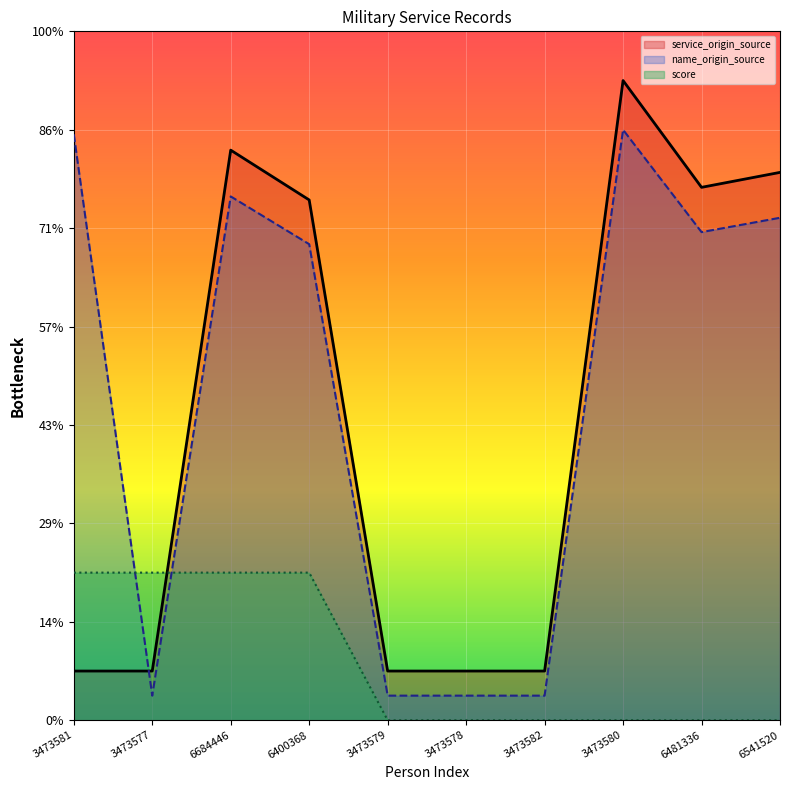

How many categories are shown in the chart?

10